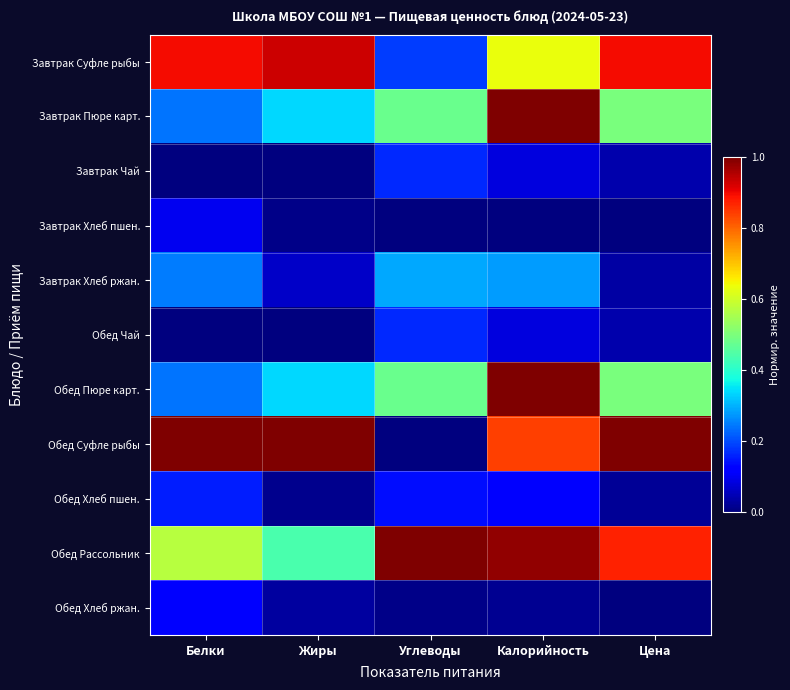

Reading right to left, extract all data points from this chart.

Завтрак Суфле рыбы: Цена=0.9	Калорийность=0.6	Углеводы=0.2	Жиры=0.9	Белки=0.9
Завтрак Пюре карт.: Цена=0.5	Калорийность=1.0	Углеводы=0.5	Жиры=0.3	Белки=0.2
Завтрак Чай: Цена=0.0	Калорийность=0.1	Углеводы=0.2	Жиры=0.0	Белки=0.0
Завтрак Хлеб пшен.: Цена=0.0	Калорийность=0.0	Углеводы=0.0	Жиры=0.0	Белки=0.1
Завтрак Хлеб ржан.: Цена=0.0	Калорийность=0.3	Углеводы=0.3	Жиры=0.1	Белки=0.2
Обед Чай: Цена=0.0	Калорийность=0.1	Углеводы=0.2	Жиры=0.0	Белки=0.0
Обед Пюре карт.: Цена=0.5	Калорийность=1.0	Углеводы=0.5	Жиры=0.3	Белки=0.2
Обед Суфле рыбы: Цена=1.0	Калорийность=0.8	Углеводы=0.0	Жиры=1.0	Белки=1.0
Обед Хлеб пшен.: Цена=0.0	Калорийность=0.1	Углеводы=0.1	Жиры=0.0	Белки=0.2
Обед Рассольник: Цена=0.9	Калорийность=1.0	Углеводы=1.0	Жиры=0.4	Белки=0.6
Обед Хлеб ржан.: Цена=0.0	Калорийность=0.0	Углеводы=0.0	Жиры=0.0	Белки=0.1